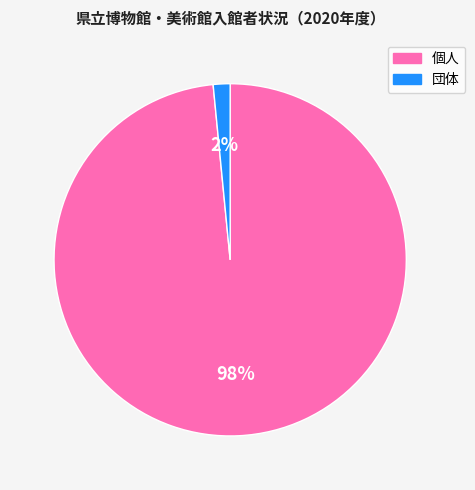

How many slices are in this pie chart?

2